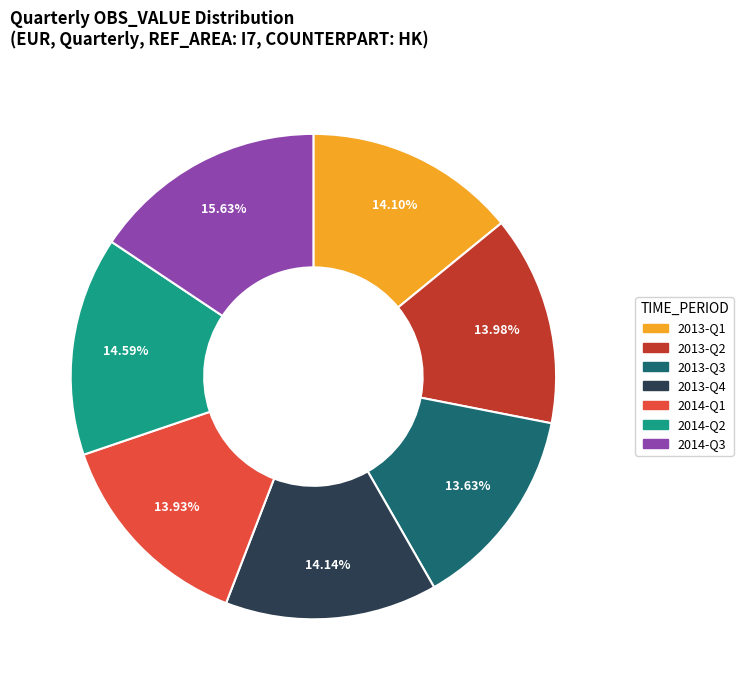

What percentage is the 2013-Q3 slice, to the nearest percent?

14%